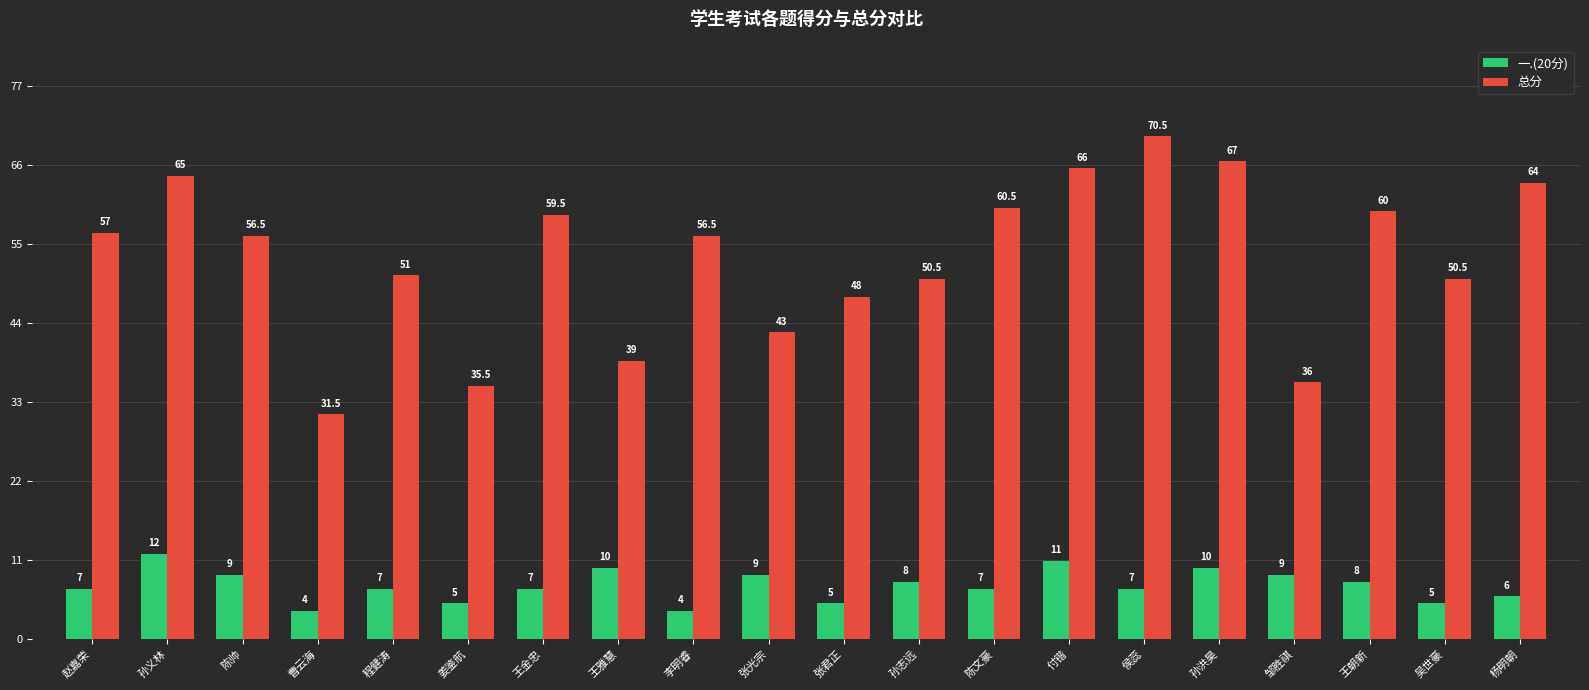

Is the value of 一.(20分) at 王朝新 greater than the value of 总分 at 张光宗?

No